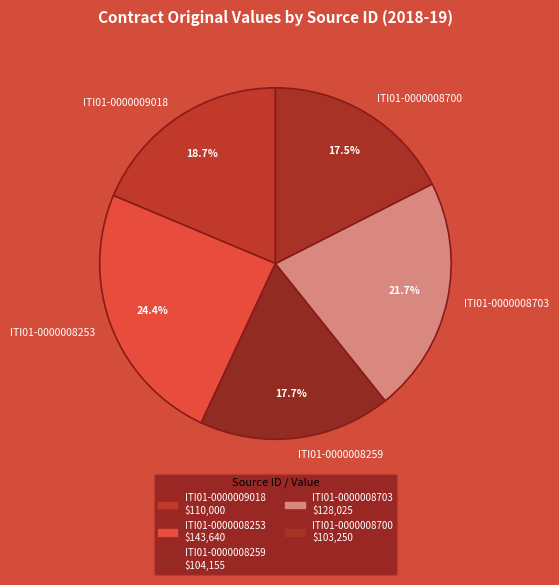

How many slices are in this pie chart?

5